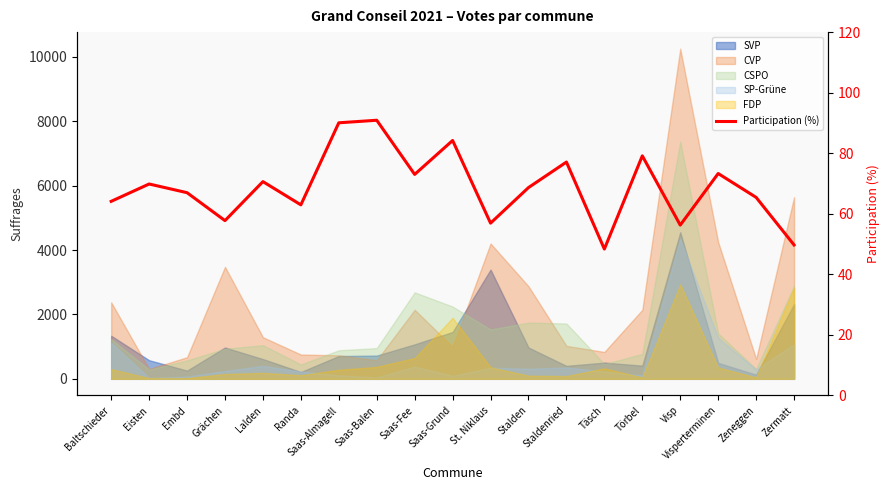

How many values are below 68?

9